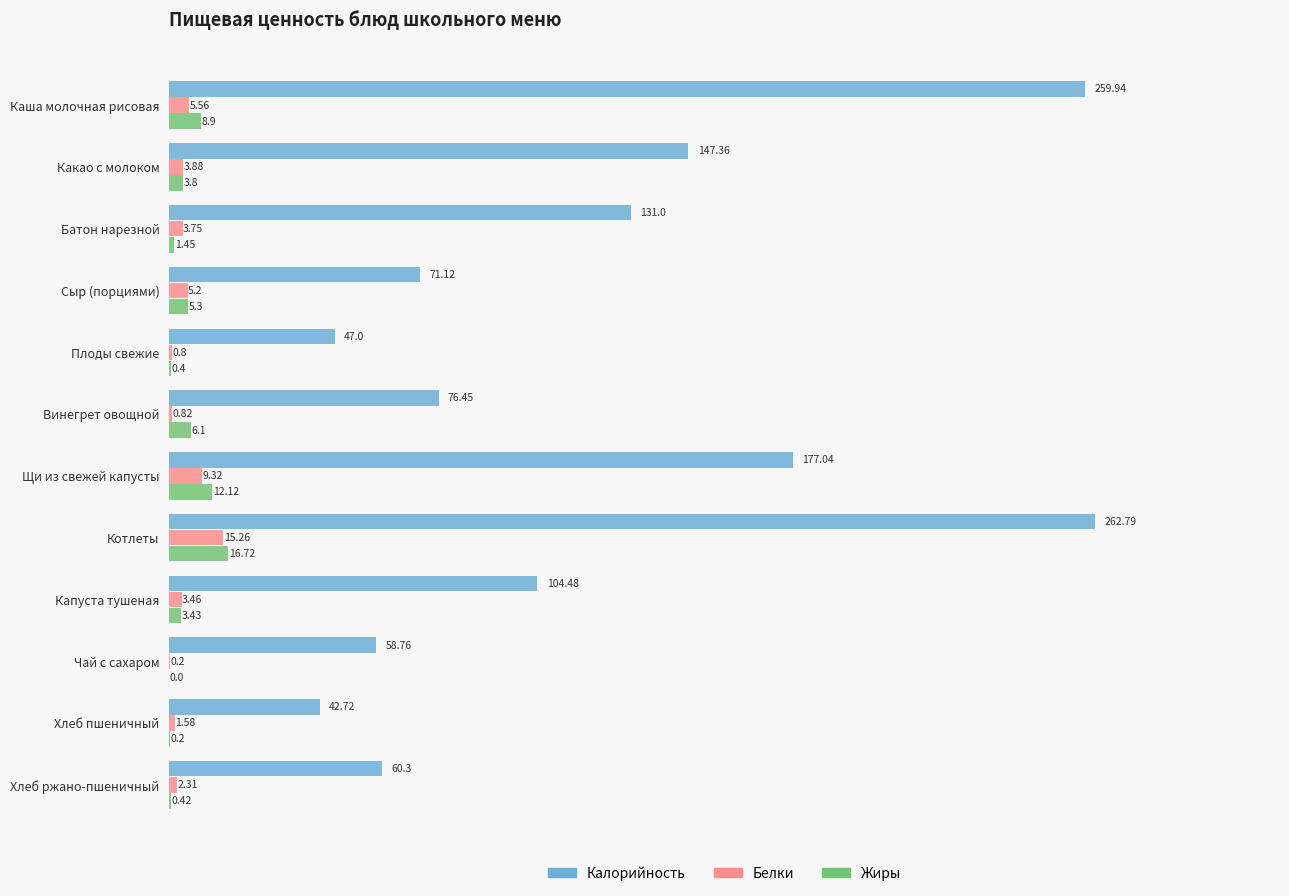

Between Какао с молоком and Котлеты, which series saw the biggest shift?

Калорийность